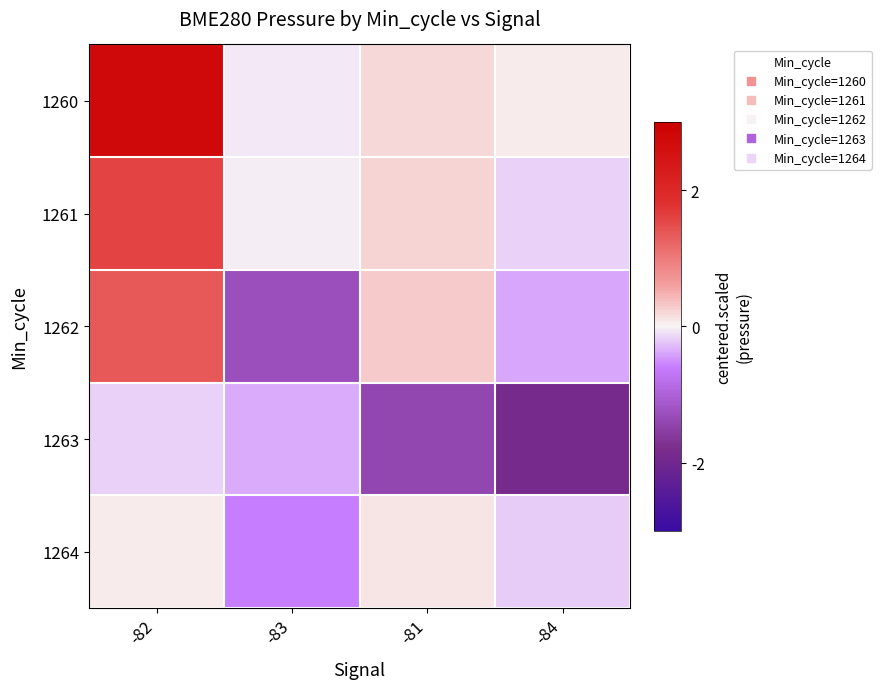

At how many categories does at least one series exceed 0?

3